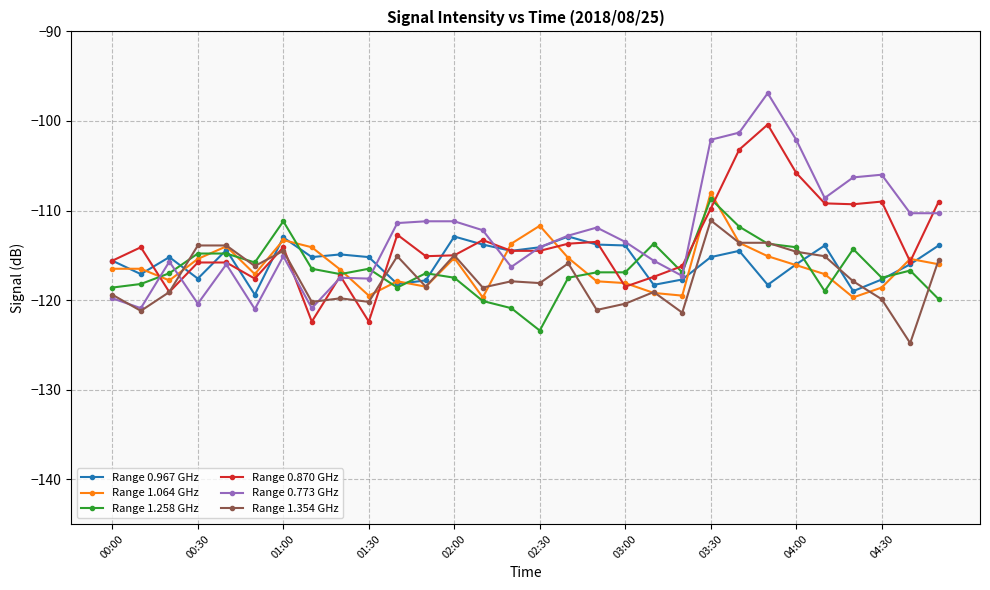

True or false: Range 1.258 GHz has more than 1 points higher than both neighbors.

True